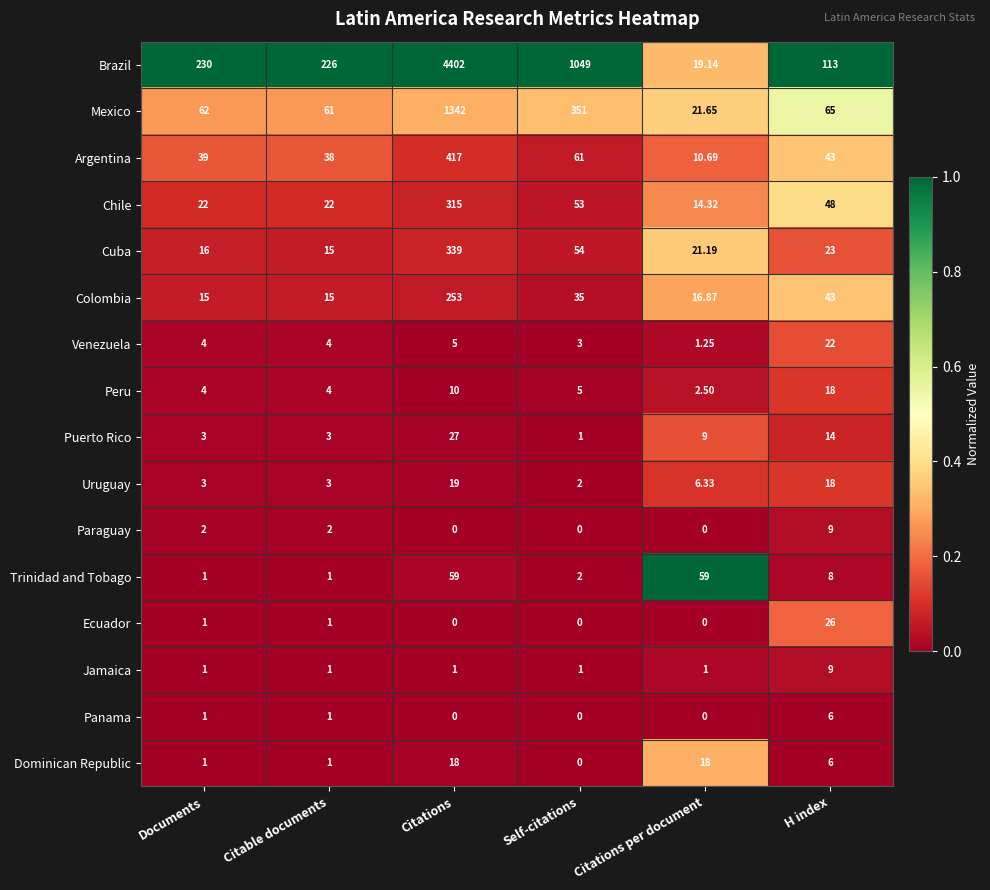

Which series has the largest total across all categories?

Brazil